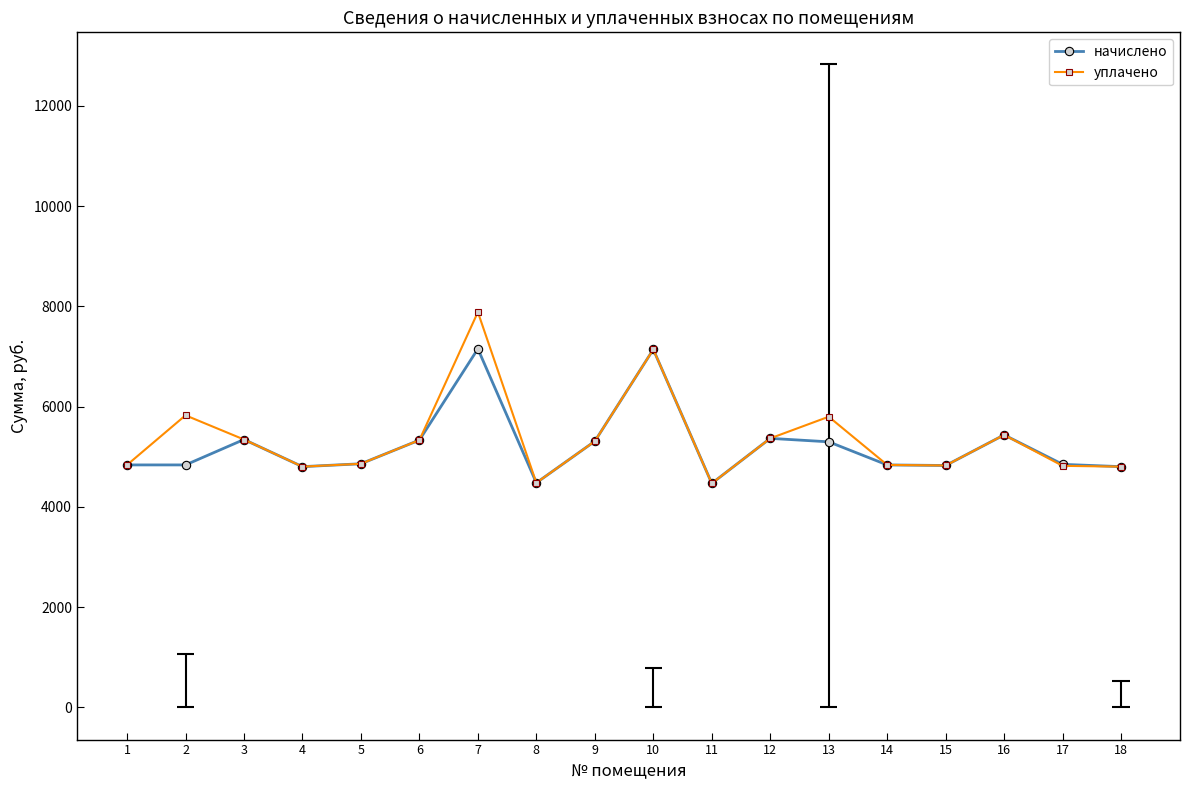

Rank the categories by уплачено value from lowest to highest.

11, 8, 4, 18, 17, 15, 1, 14, 5, 9, 6, 3, 12, 16, 13, 2, 10, 7